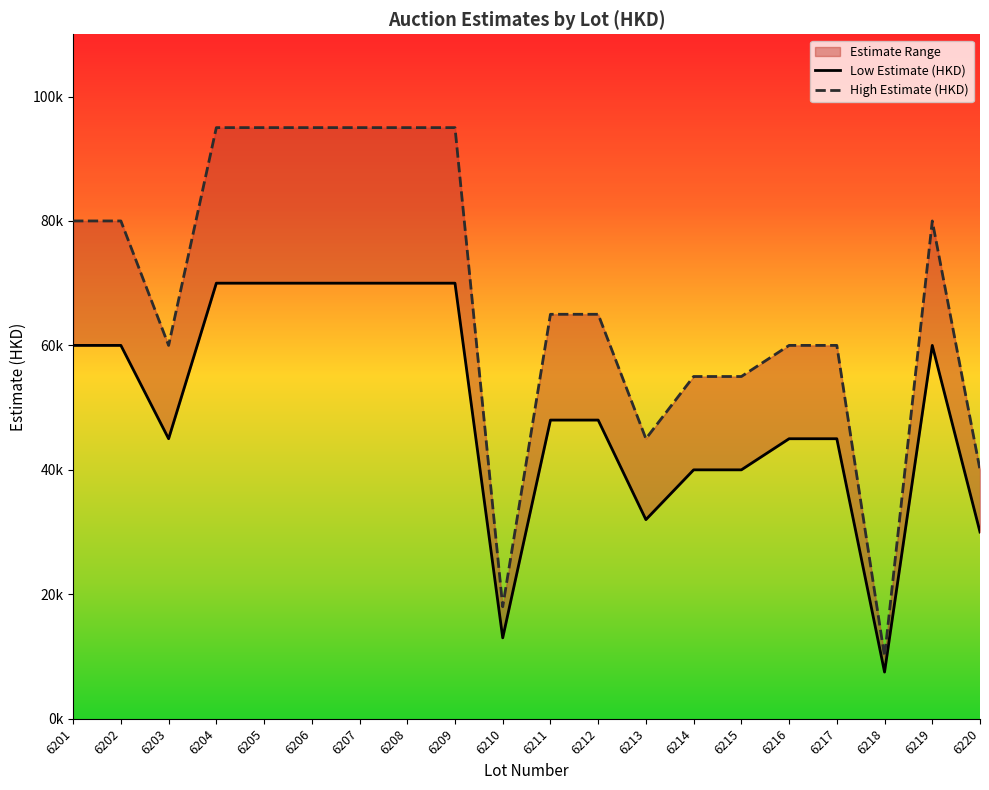

True or false: Low Estimate (HKD) has more than 1 interior local peaks.

False